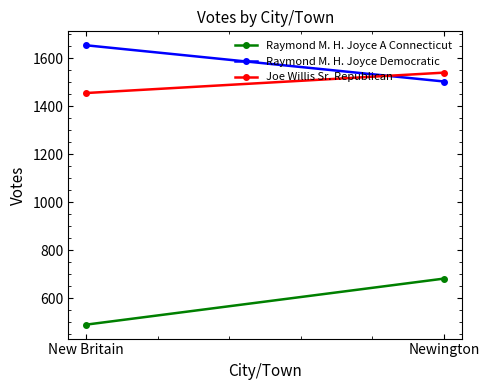

Reading right to left, list all the values displayed in this chart.

Raymond M. H. Joyce A Connecticut: 681	489
Raymond M. H. Joyce Democratic: 1503	1654
Joe Willis Sr. Republican: 1540	1455